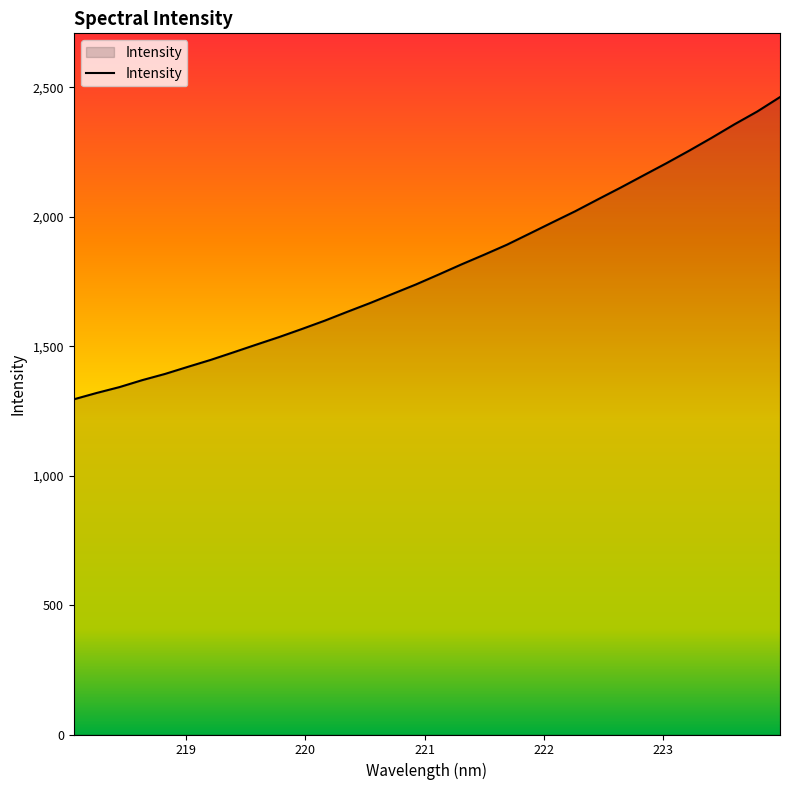

What is the maximum value shown in the chart?

2462.1